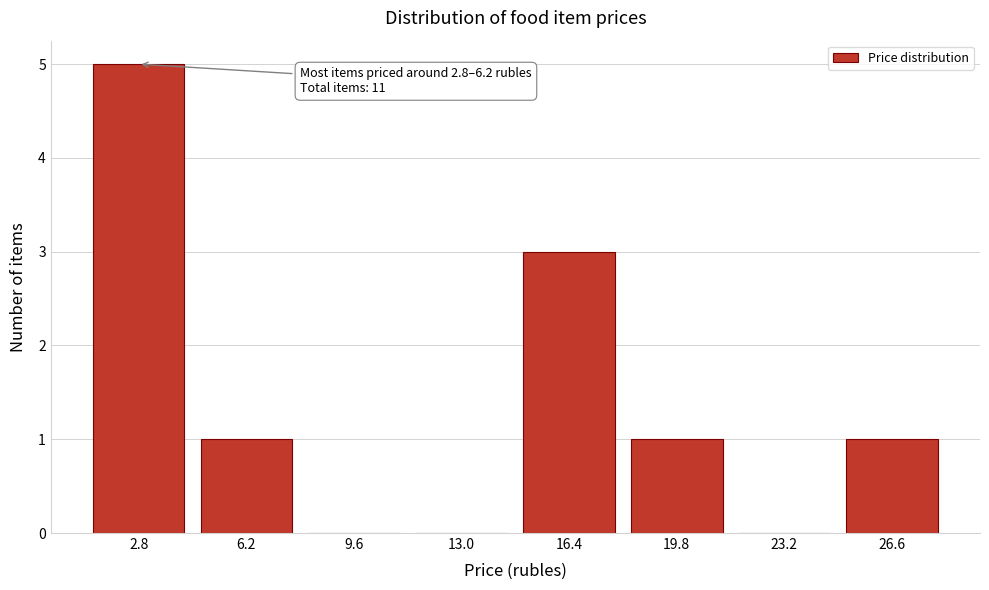

Reading left to right, list all the values displayed in this chart.

2.8=5	6.2=1	9.6=0	13.0=0	16.4=3	19.8=1	23.2=0	26.6=1